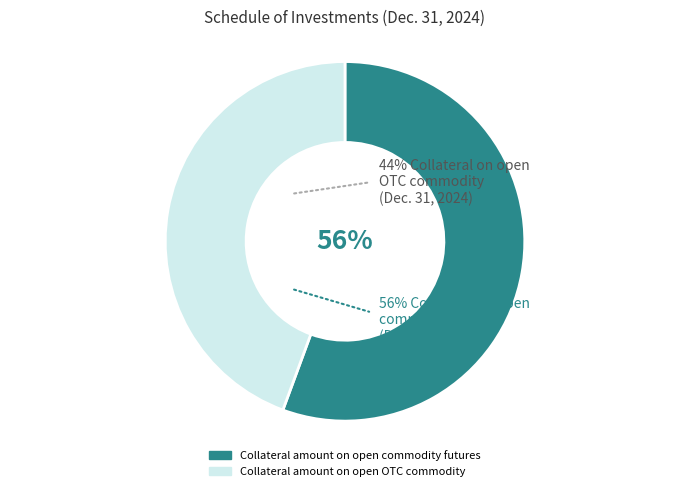

To the nearest percent, what is the combined percentage of Collateral amount on open commodity futures and Collateral amount on open OTC commodity?

100%